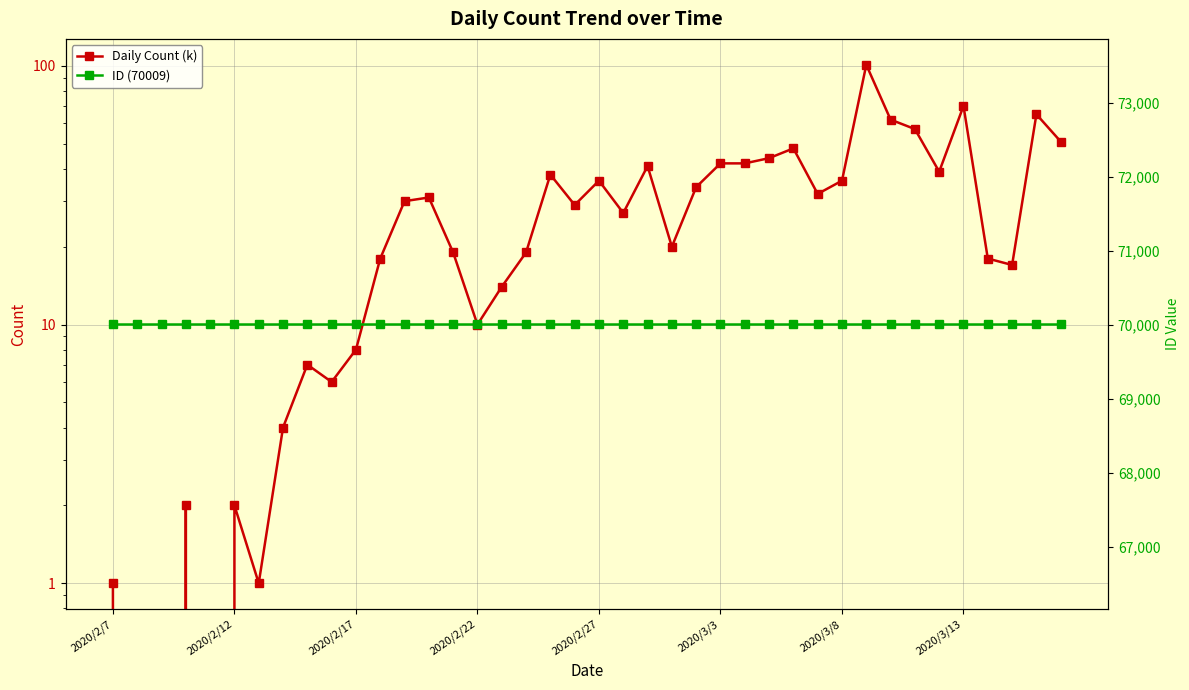

What is the sum of all Daily Count (k) values?

1121